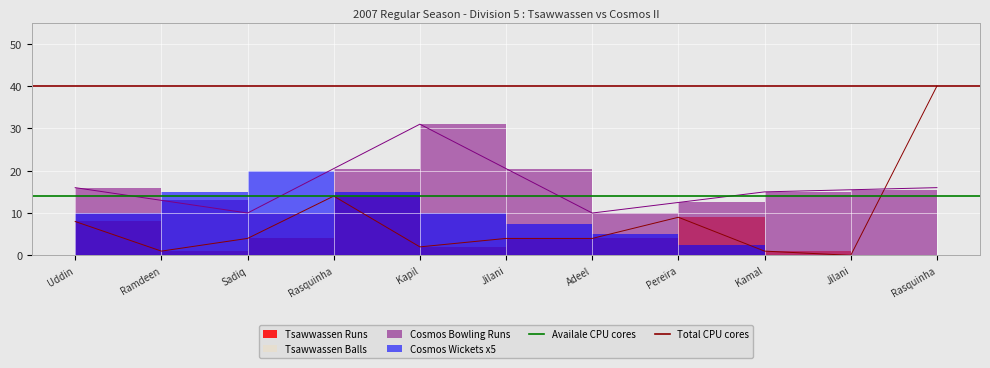

What position from the left is Uddin?

1